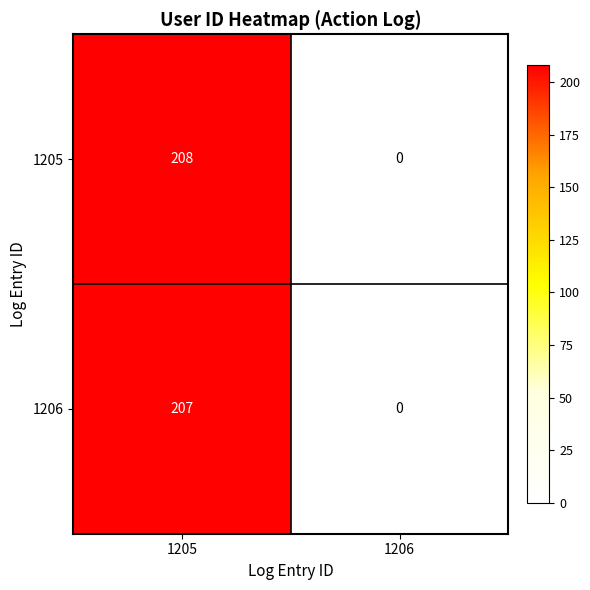

List the series in order of their overall mean, lowest first.

1206, 1205